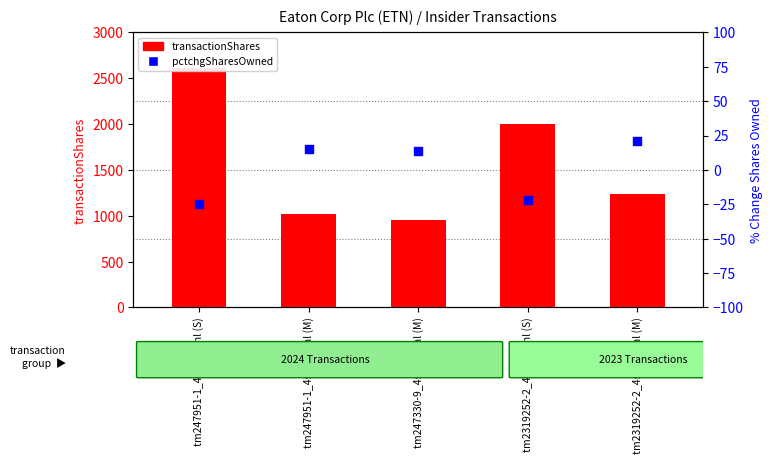

Which series contains the lowest Y value?

pctchgSharesOwned